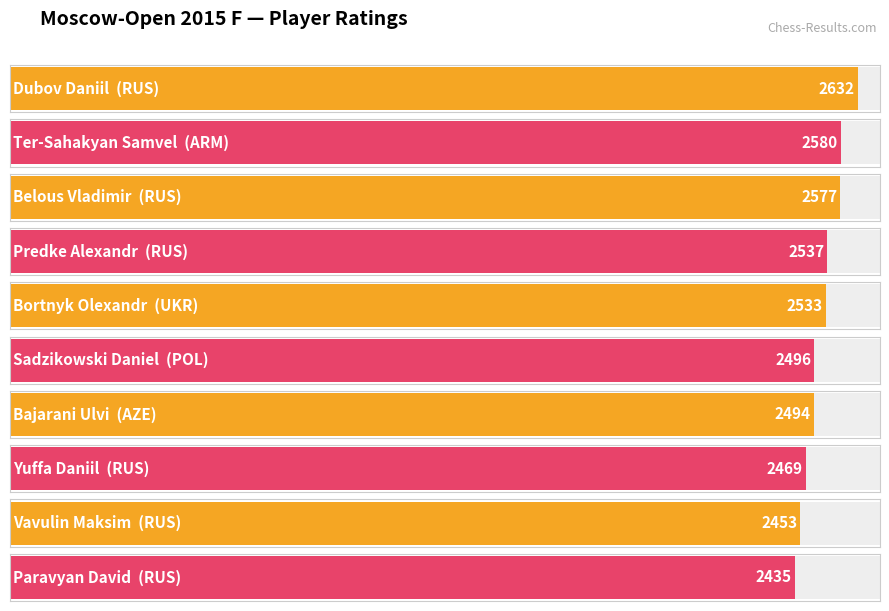

Rank the categories by value from highest to lowest.

Dubov Daniil, Ter-Sahakyan Samvel, Belous Vladimir, Predke Alexandr, Bortnyk Olexandr, Sadzikowski Daniel, Bajarani Ulvi, Yuffa Daniil, Vavulin Maksim, Paravyan David